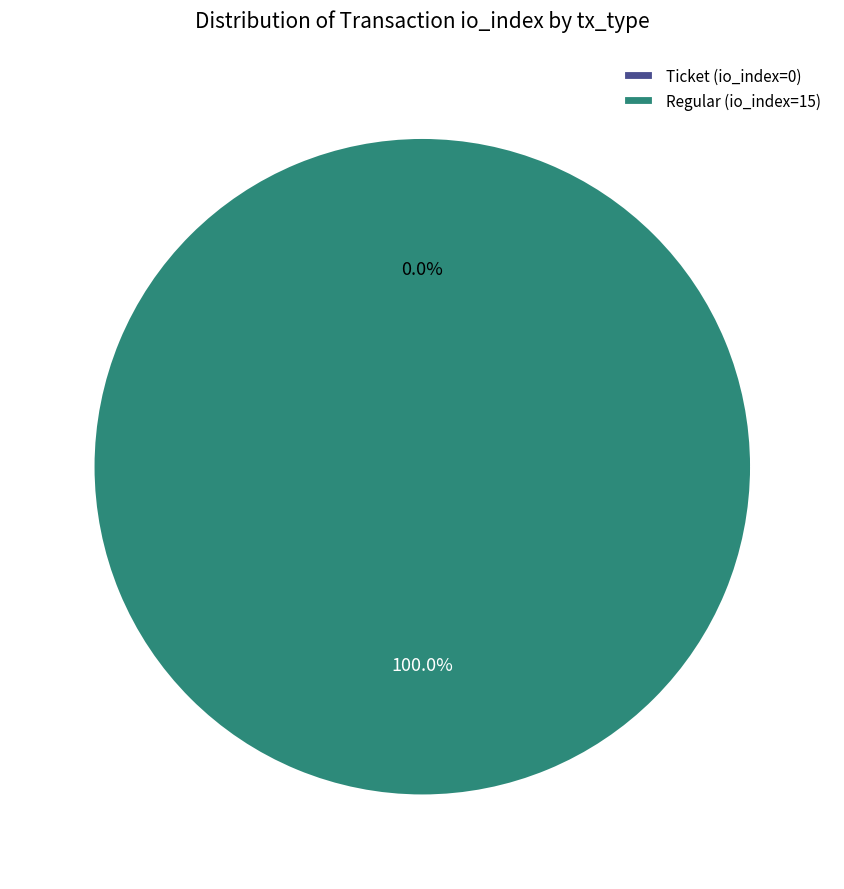

To the nearest percent, what is the difference between the largest and smallest slice percentages?

100%